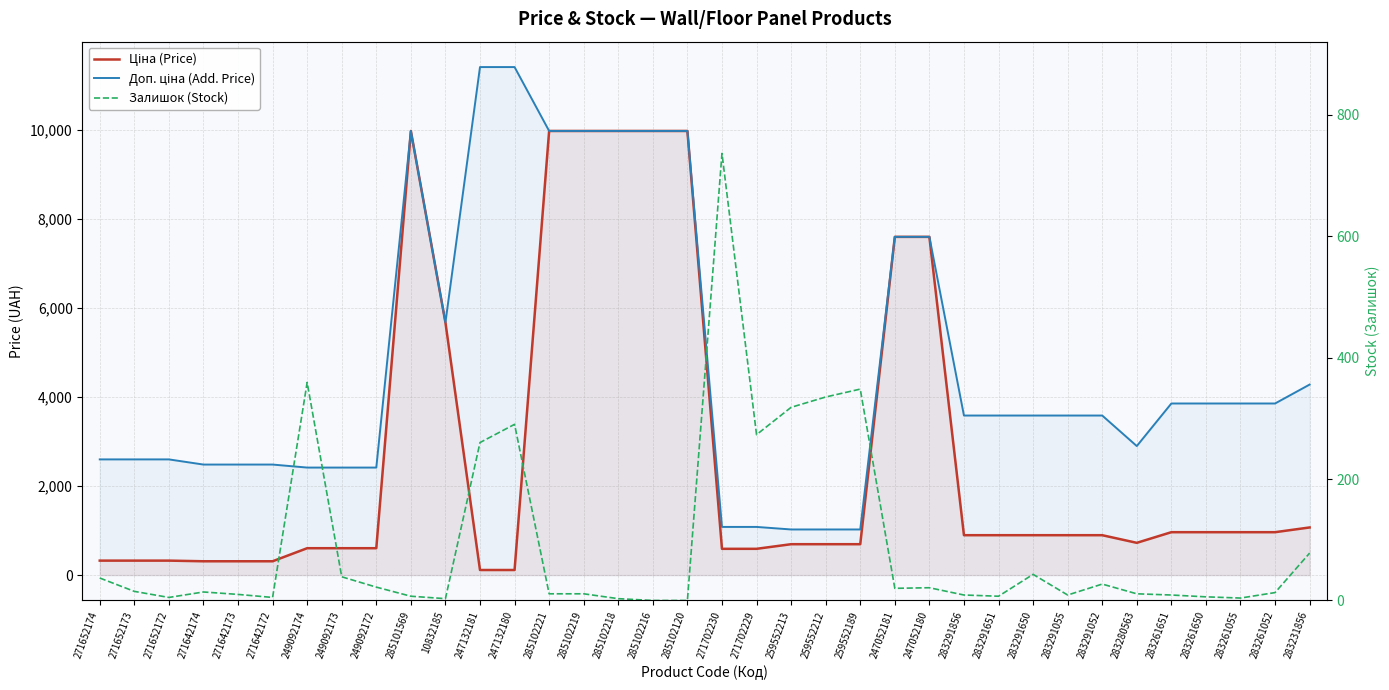

What is the difference between the maximum and second lowest values in the Доп. ціна (Add. Price) series?

10385.4